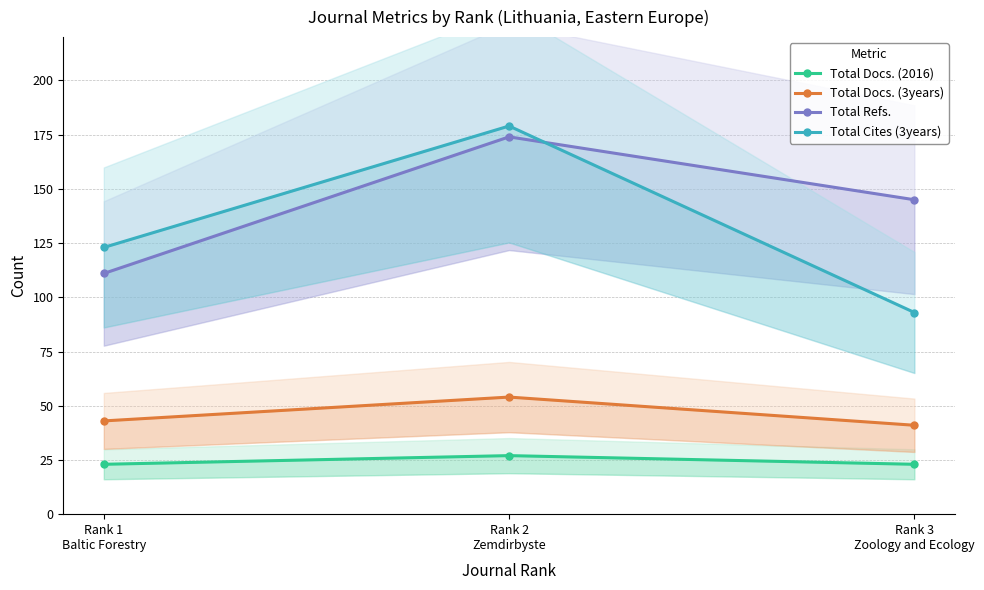

At Rank 1
Baltic Forestry, list the series in order from smallest to largest.

Total Docs. (2016), Total Docs. (3years), Total Refs., Total Cites (3years)